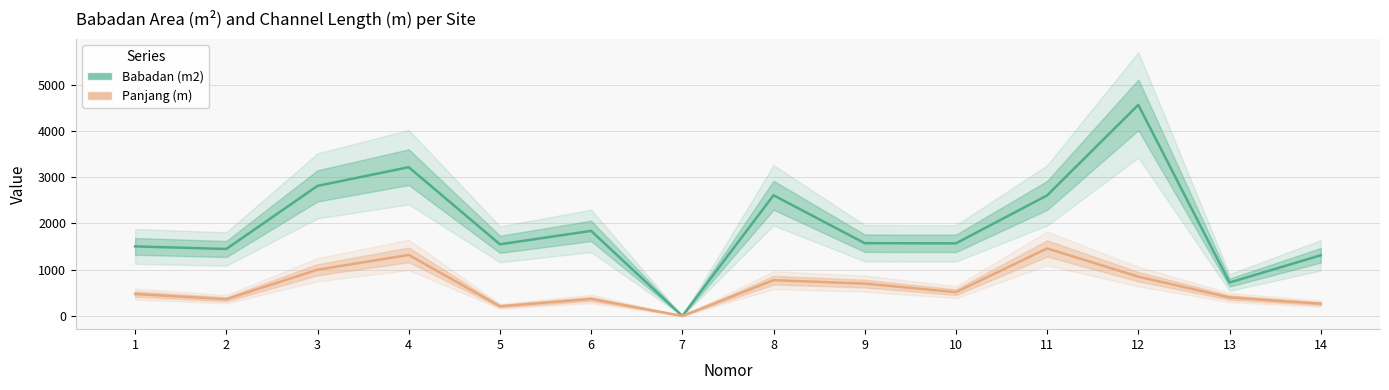

At which category is the sum across all series the highest?

12